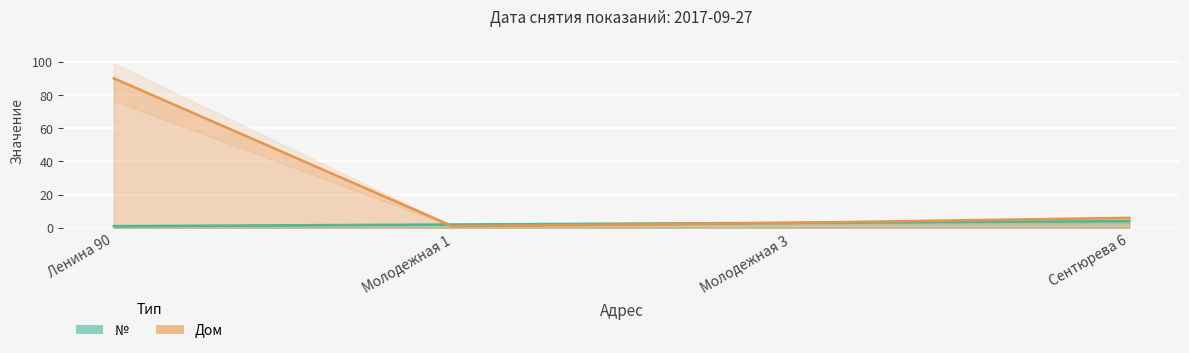

The № series shows 3 at Молодежная 3. True or false?

True